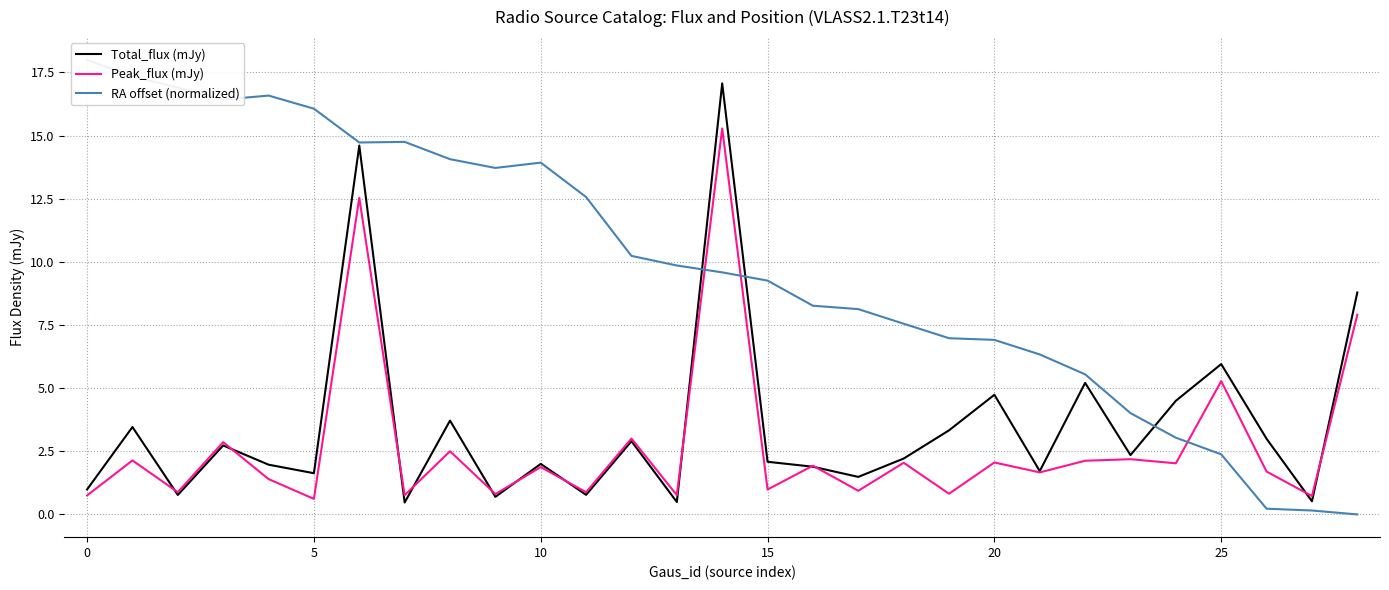

At which category is the sum across all series the highest?

14